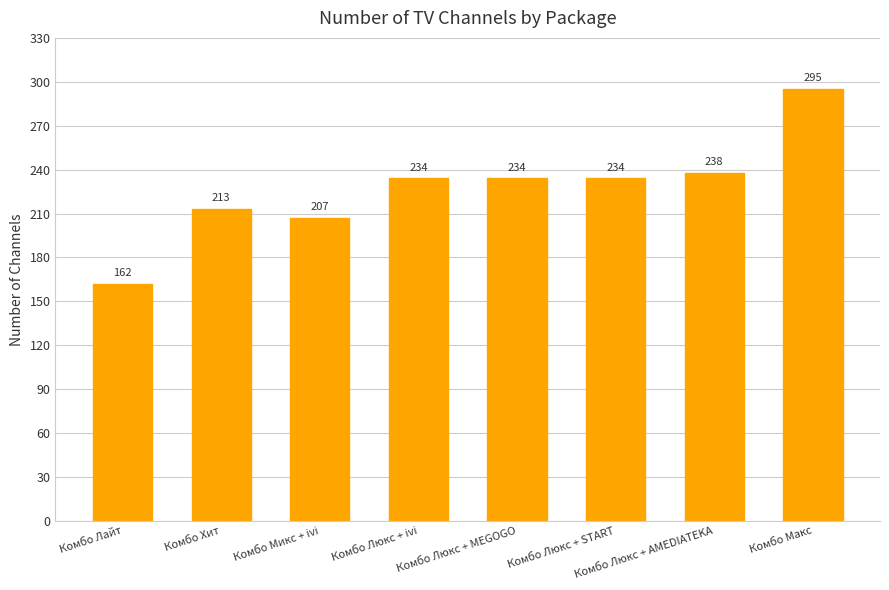

What is the value of the 3rd bar from the left?

207